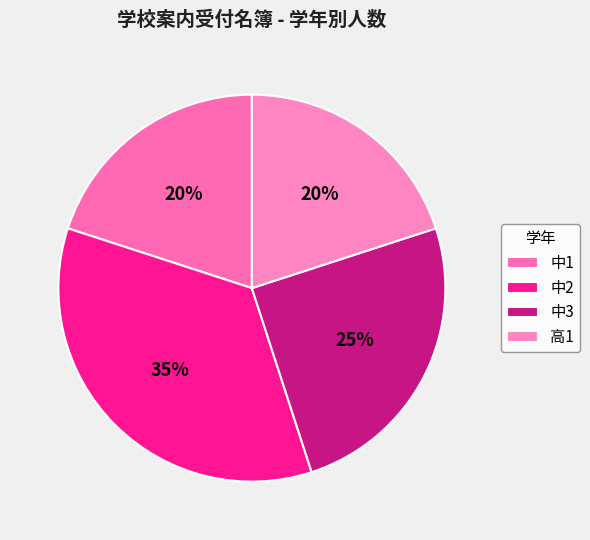

Which category has the biggest portion of the pie?

中2